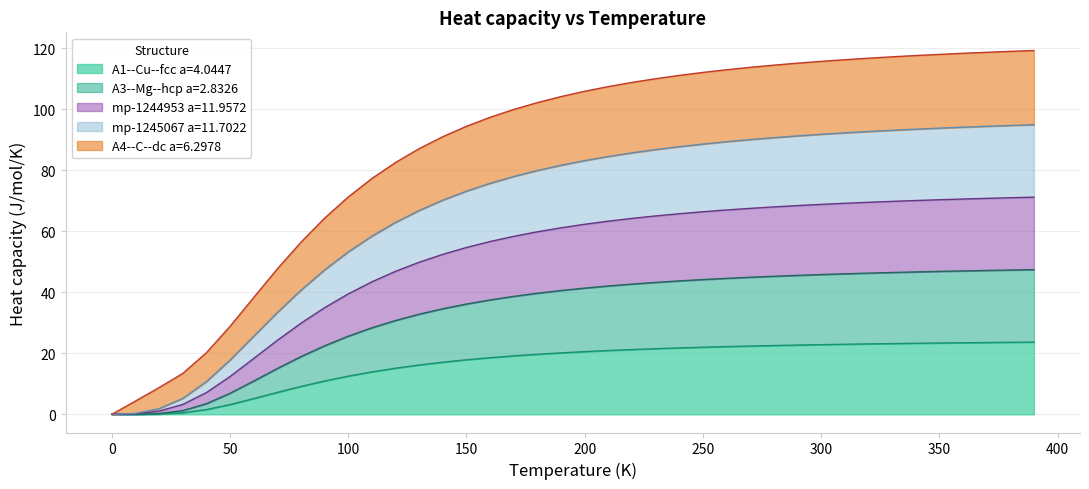

What are all the series names shown in the legend?

A1--Cu--fcc a=4.0447, A3--Mg--hcp a=2.8326, mp-1244953 a=11.9572, mp-1245067 a=11.7022, A4--C--dc a=6.2978